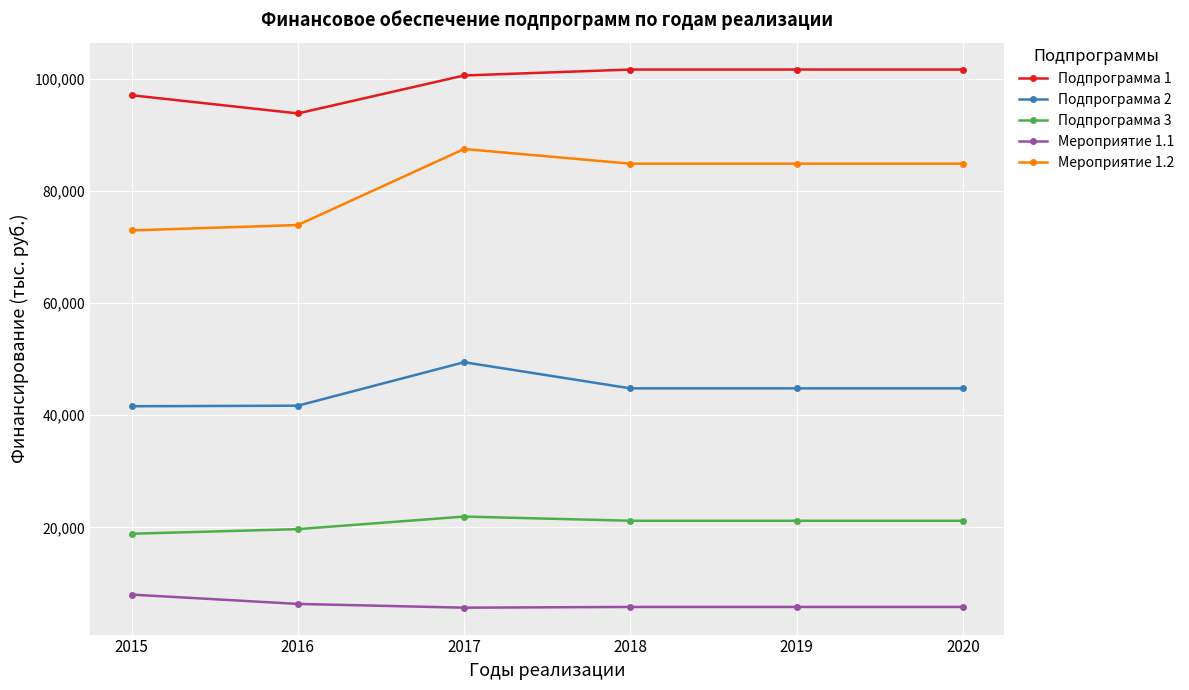

At 2018, list the series in order from largest to smallest.

Подпрограмма 1, Мероприятие 1.2, Подпрограмма 2, Подпрограмма 3, Мероприятие 1.1